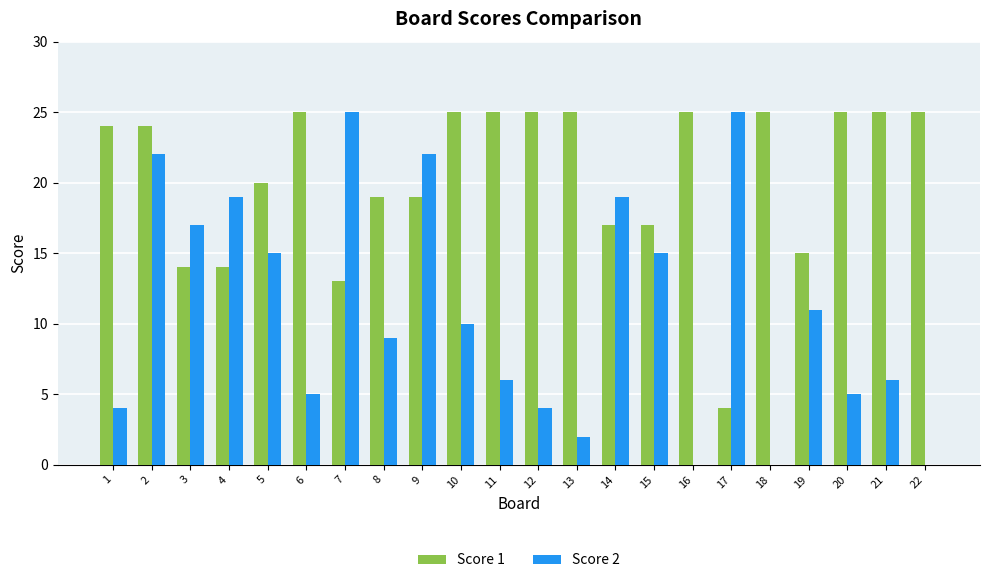

Reading left to right, what are all the values shown in this chart?

Score 1: 24	24	14	14	20	25	13	19	19	25	25	25	25	17	17	25	4	25	15	25	25	25
Score 2: 4	22	17	19	15	5	25	9	22	10	6	4	2	19	15	0	25	0	11	5	6	0